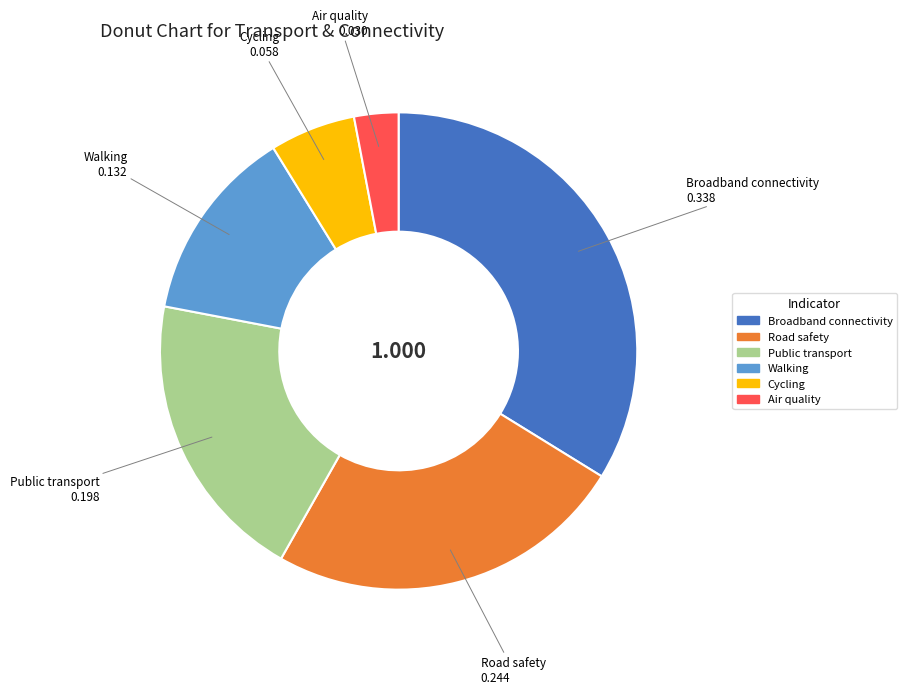

Is there any slice that represents more than half of the pie?

No